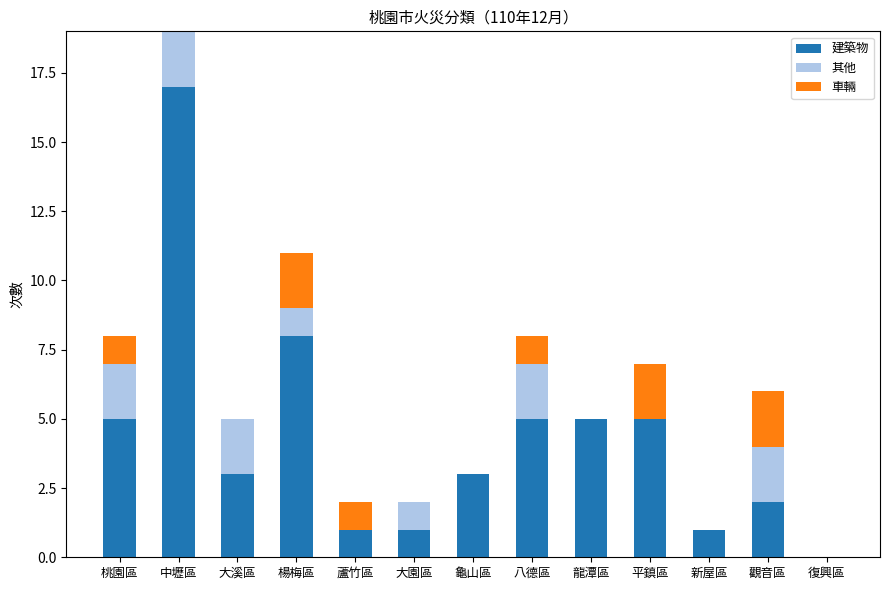

What is the sum of the 建築物 values at 楊梅區 and 龍潭區?

13